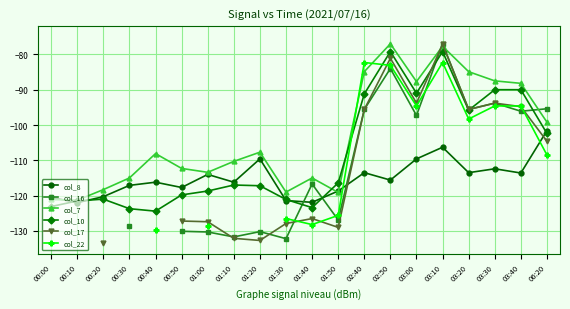

Where do col_22 and col_16 first cross each other?

01:30 and 01:40